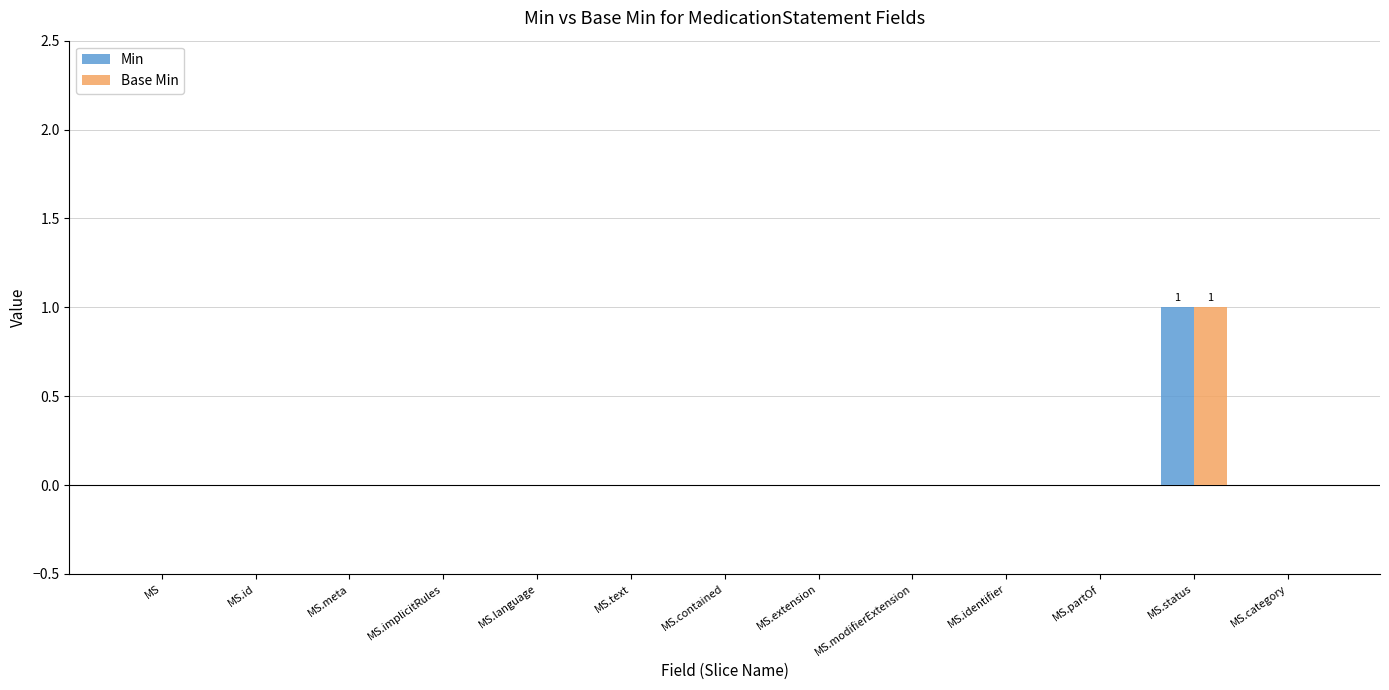

Is it true that Min equals 0 at MS.text?

True